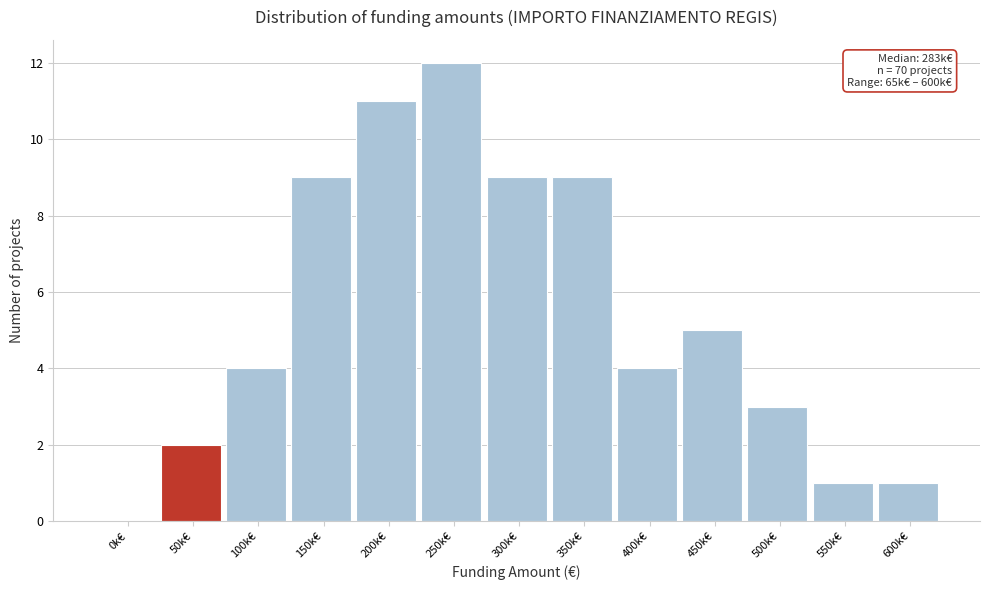

Reading left to right, transcribe all the data shown in this chart.

0k€=0	50k€=2	100k€=4	150k€=9	200k€=11	250k€=12	300k€=9	350k€=9	400k€=4	450k€=5	500k€=3	550k€=1	600k€=1